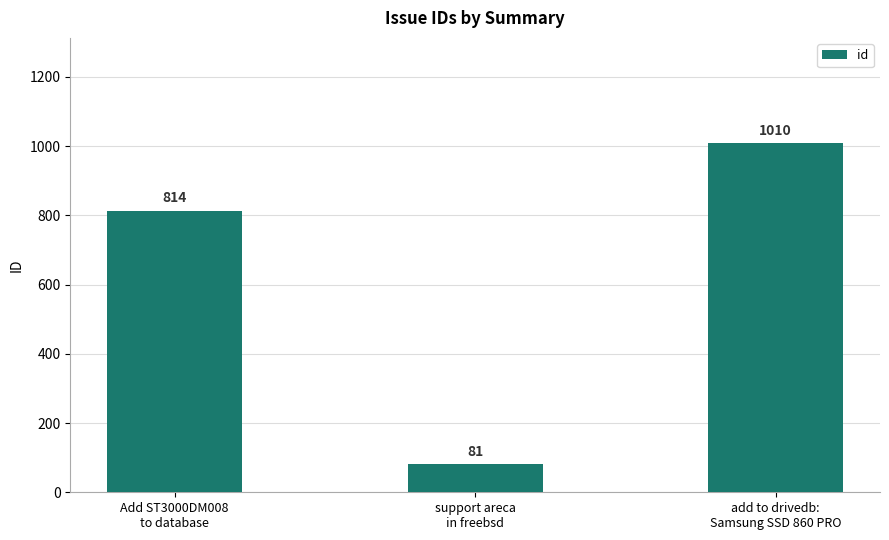

What is the minimum value shown in the chart?

81